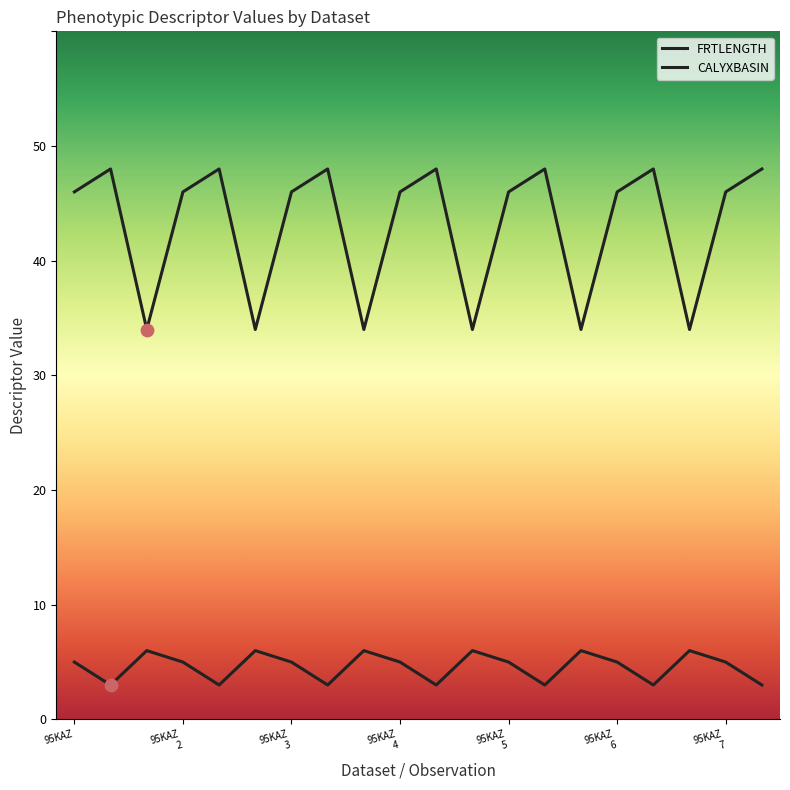

Which series has the widest spread of Y values?

FRTLENGTH